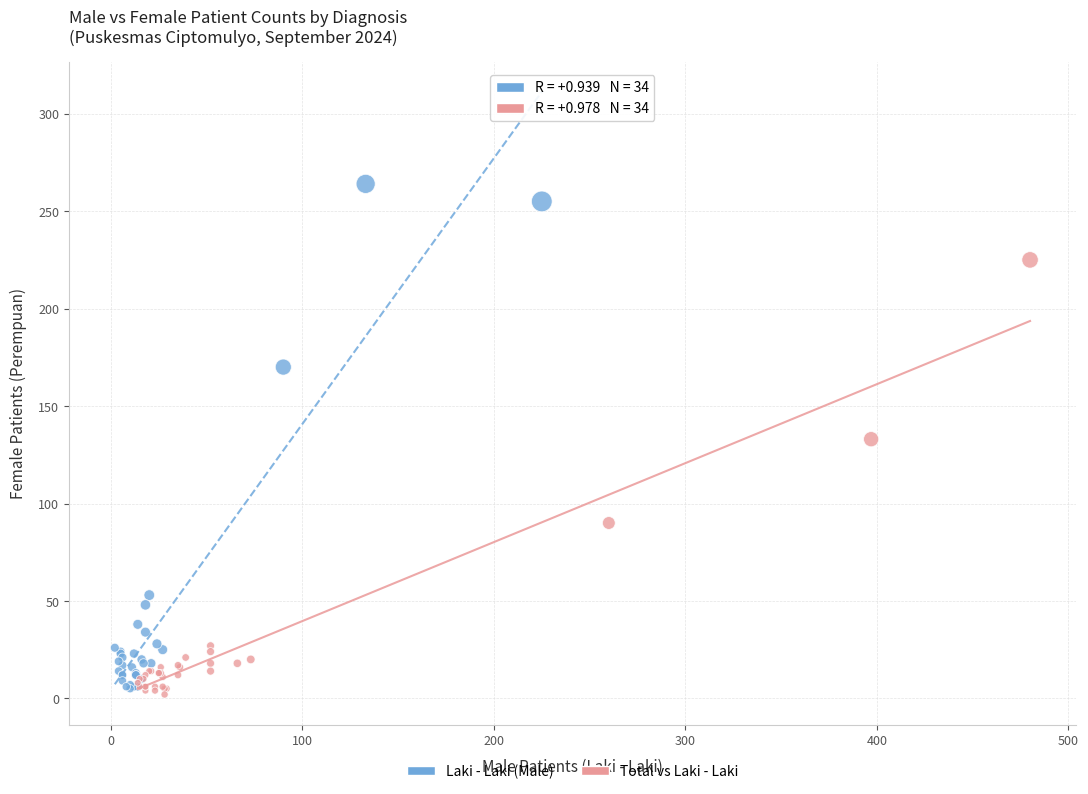

Which series reaches the maximum Y coordinate?

Laki - Laki (Male)